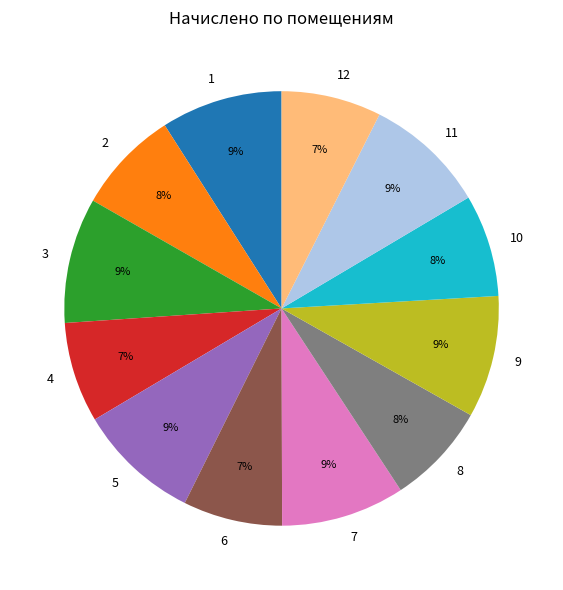

Is the sum of 10 and 12 greater than half?

No